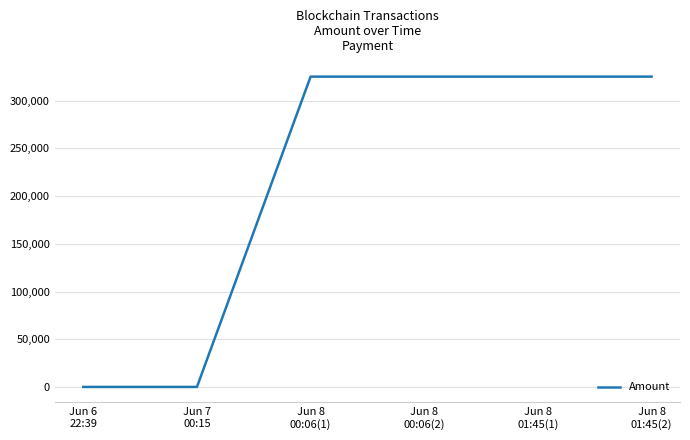

What is the sum of the values at Jun 8
01:45(1) and Jun 8
00:06(1)?

650565.8